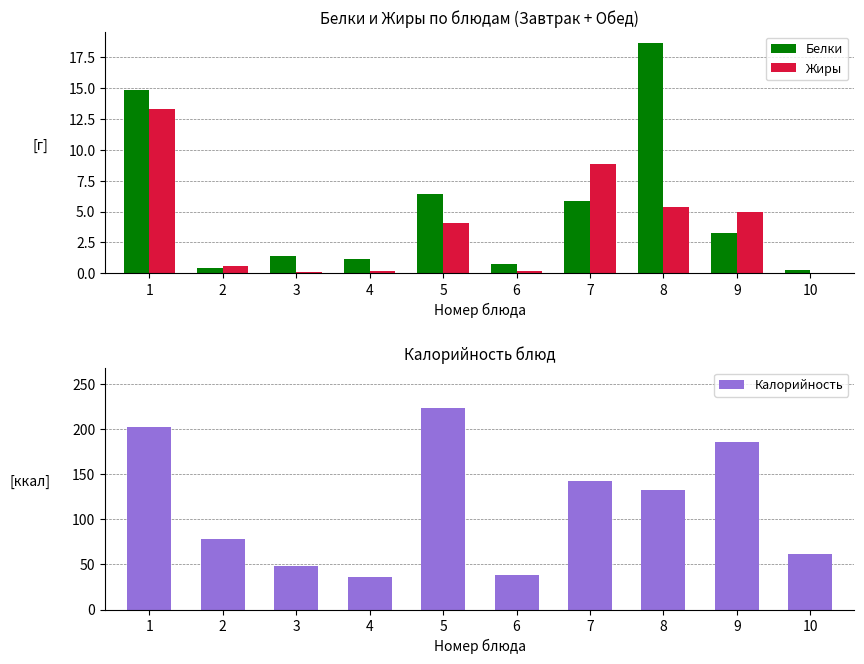

How many groups of bars are there?

10